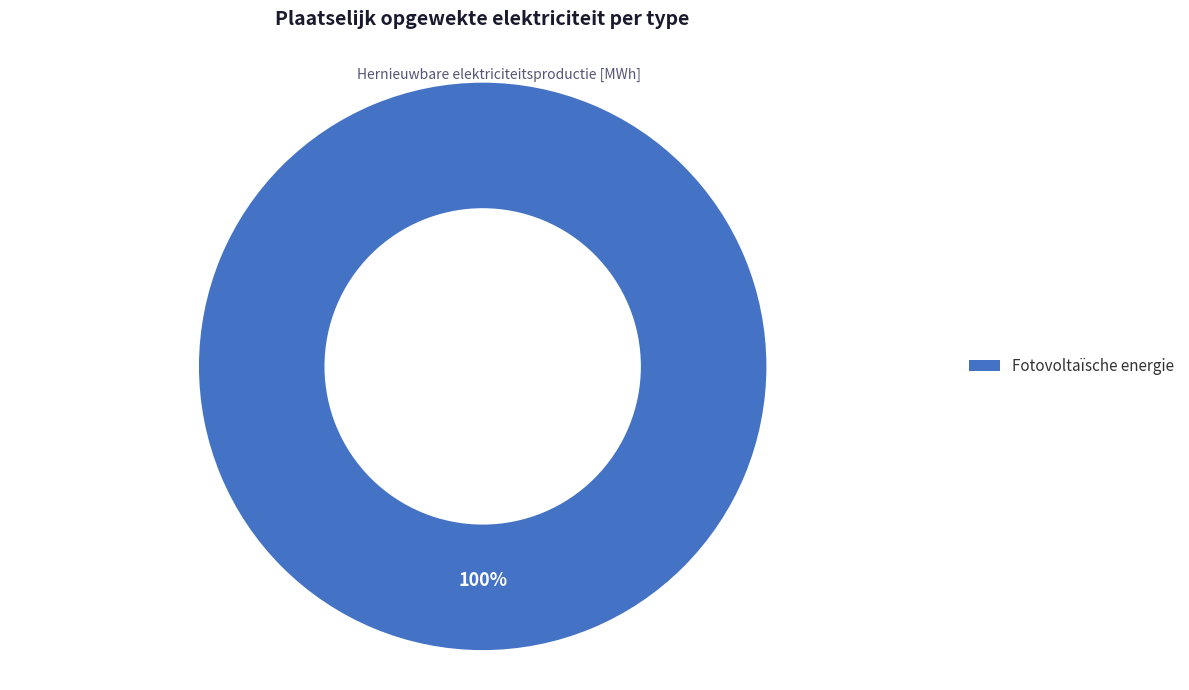

Is there any slice that represents more than half of the pie?

Yes